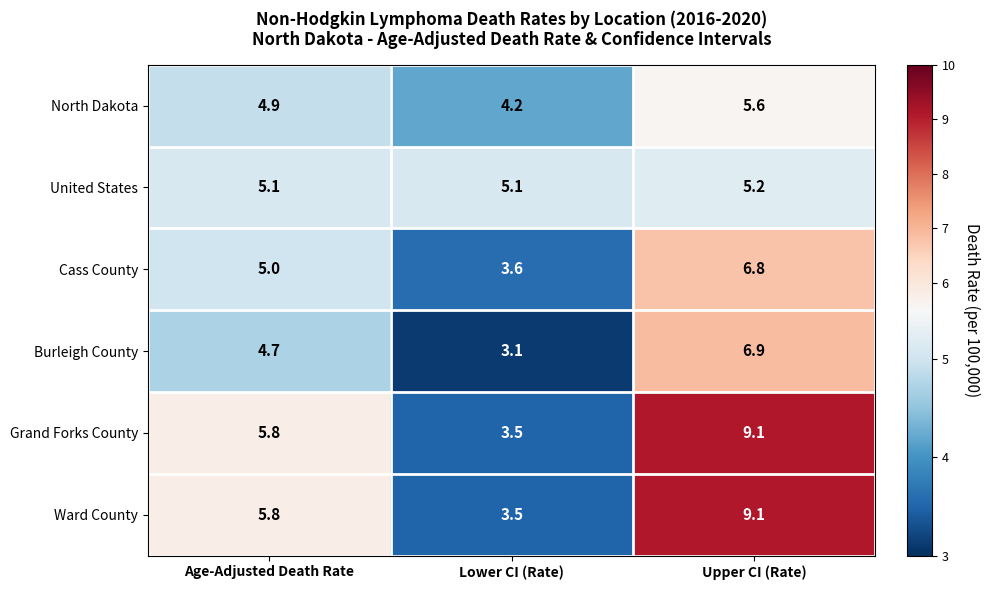

Reading left to right, list all the values displayed in this chart.

North Dakota: 4.9	4.2	5.6
United States: 5.1	5.1	5.2
Cass County: 5.0	3.6	6.8
Burleigh County: 4.7	3.1	6.9
Grand Forks County: 5.8	3.5	9.1
Ward County: 5.8	3.5	9.1